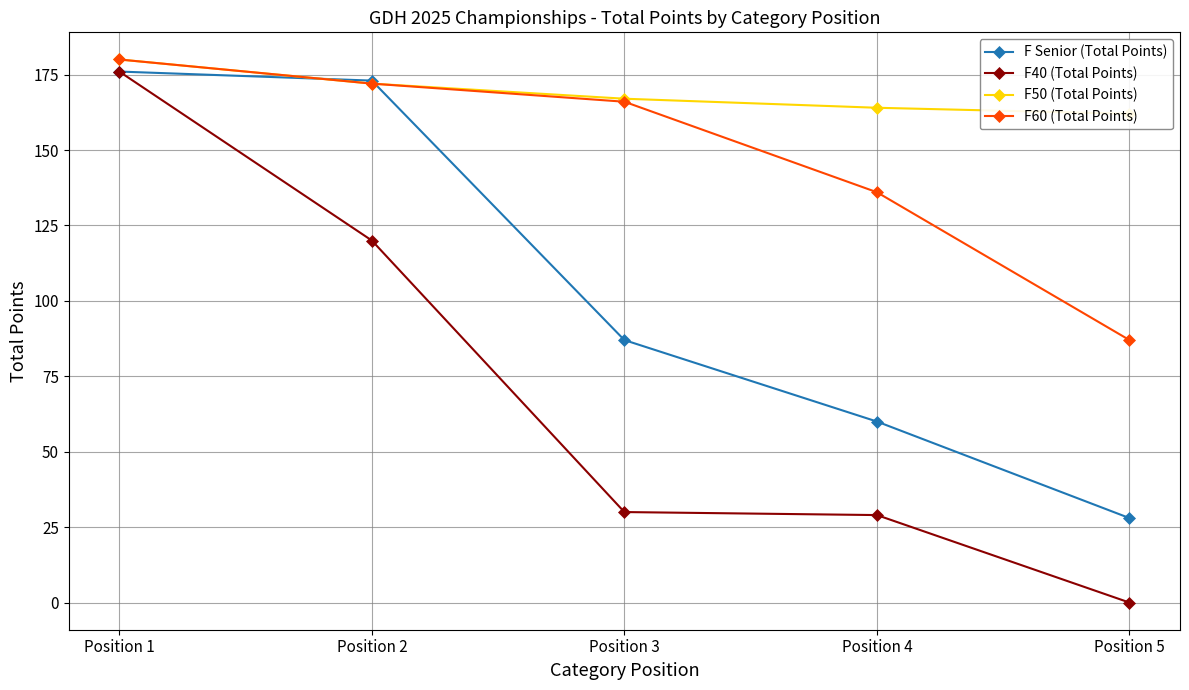

Which series has the largest total across all categories?

F50 (Total Points)